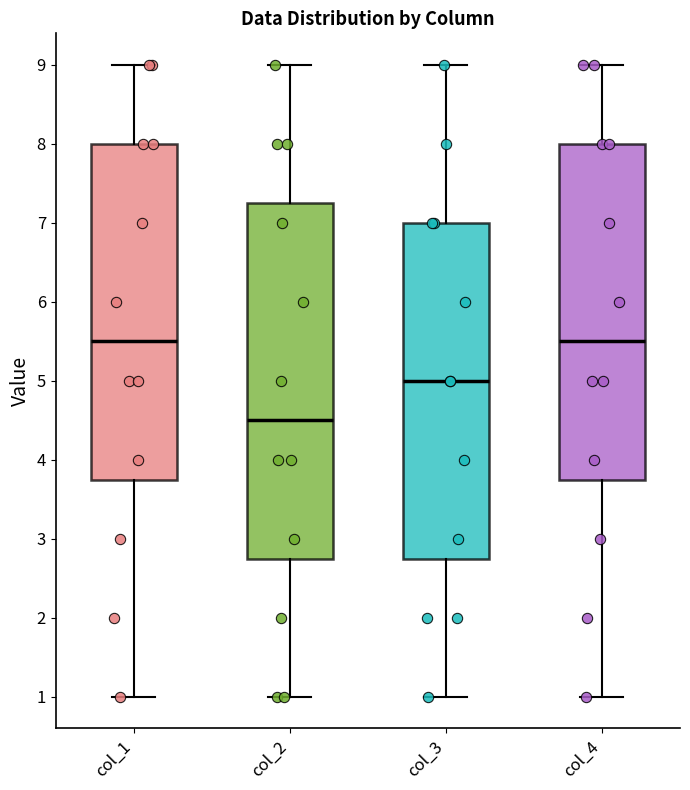

Reading left to right, read every box against the y-axis: the position of its median line, the range the box covers, and the ends of its whiskers. The values are not printed on the chart, so give them approximately, as read against the axis.

col_1: median 5.5, box 3.8 to 8.0, whiskers 1.0 to 9.0
col_2: median 4.5, box 2.8 to 7.3, whiskers 1.0 to 9.0
col_3: median 5.0, box 2.8 to 7.0, whiskers 1.0 to 9.0
col_4: median 5.5, box 3.8 to 8.0, whiskers 1.0 to 9.0